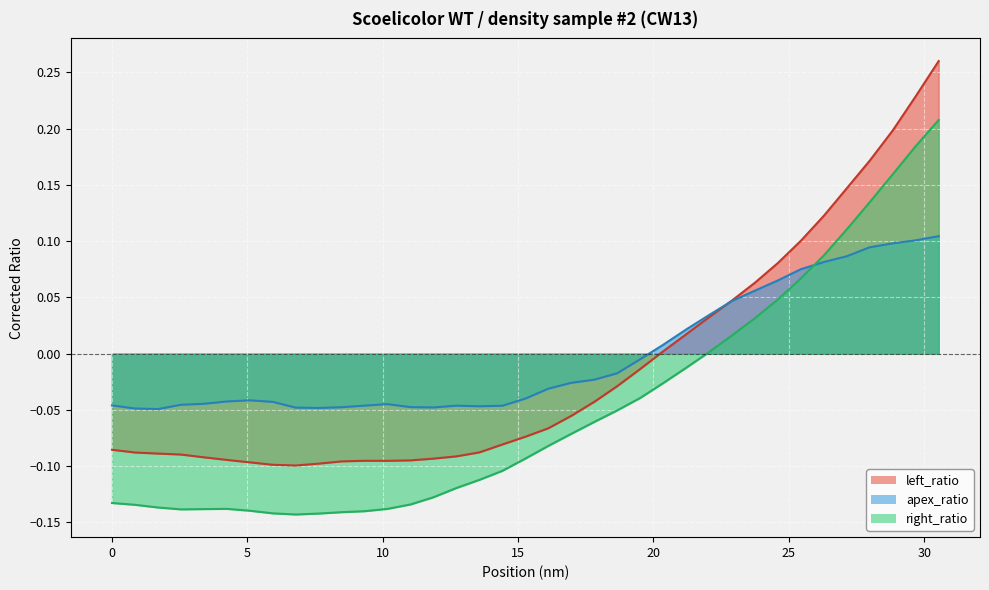

Which series has the widest spread of values?

left_ratio